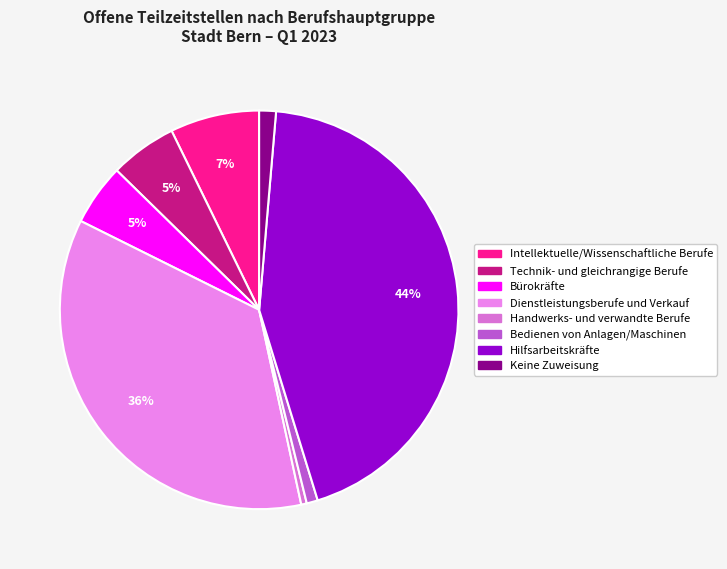

What is the total percentage of Dienstleistungsberufe und Verkauf and Intellektuelle/Wissenschaftliche Berufe?

43.0%